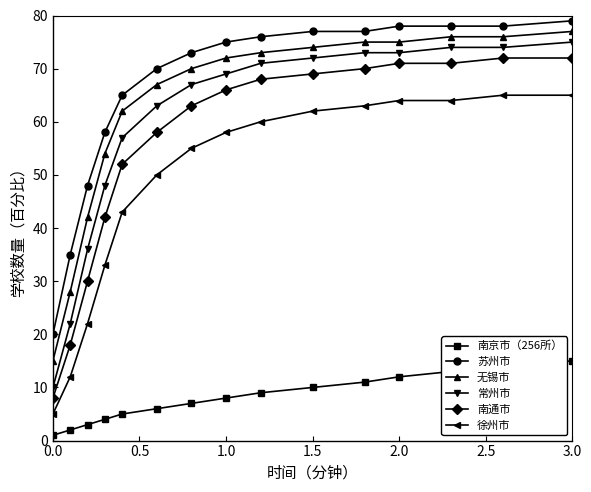

True or false: 南京市（256所） and 常州市 cross at least once.

False